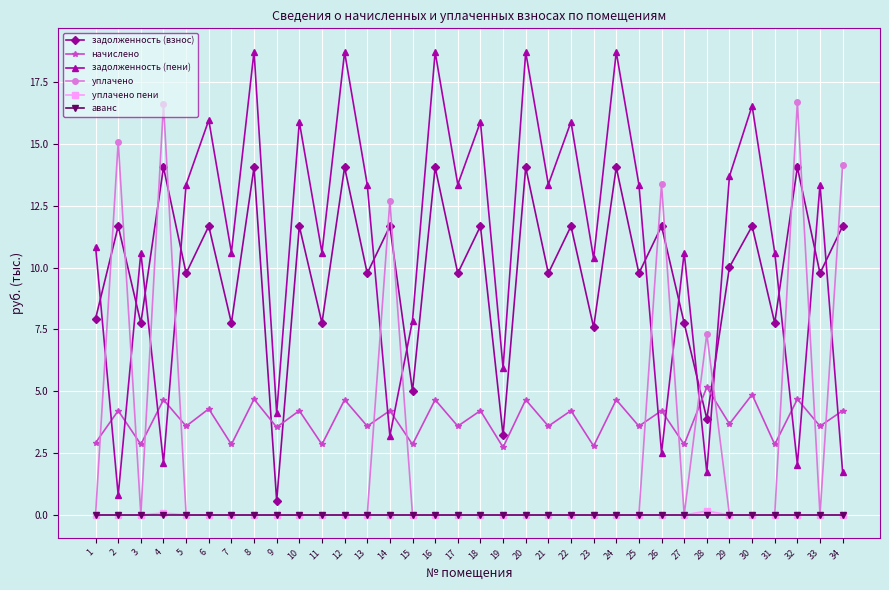

What is the value of the задолженность (пени) point at the 8th from the left?

18.7